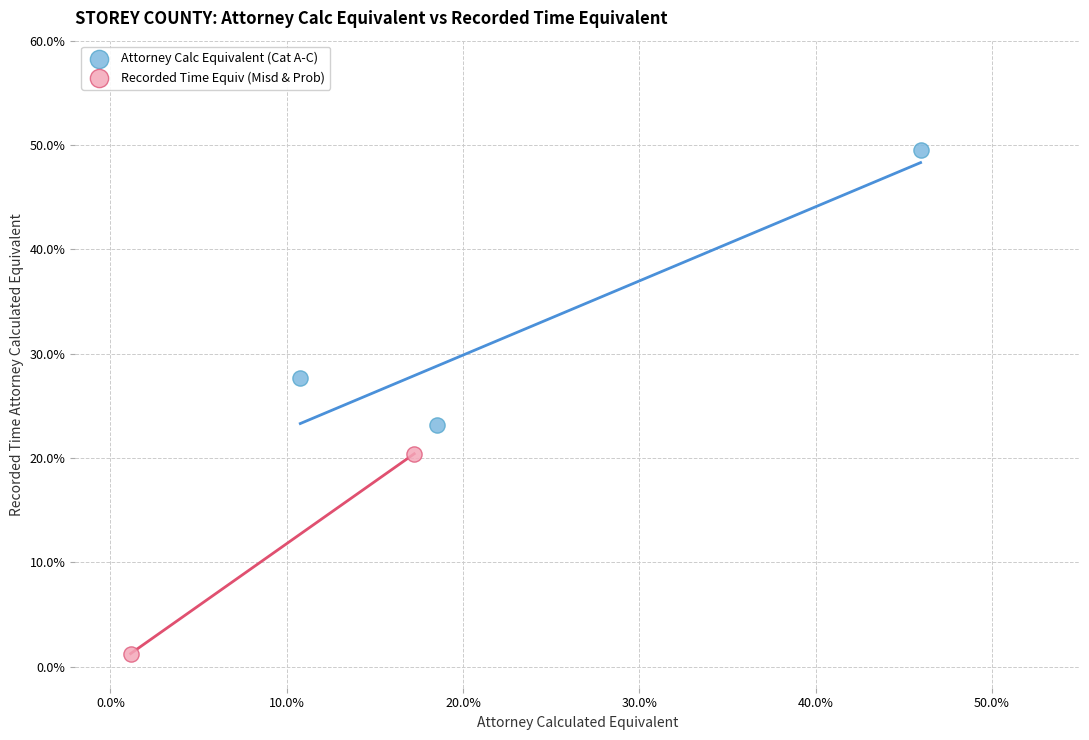

What are all the series names shown in the legend?

Attorney Calc Equivalent (Cat A-C), Recorded Time Equiv (Misd & Prob)